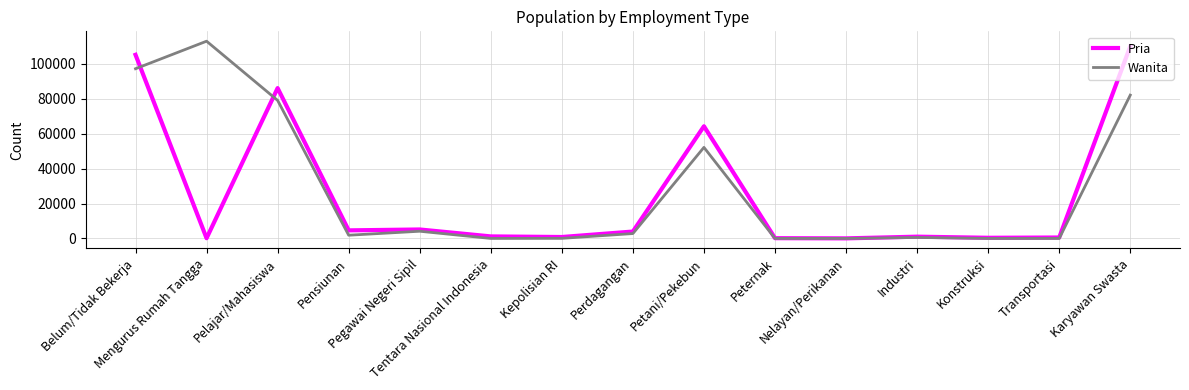

What is the maximum value shown in the chart?

112958